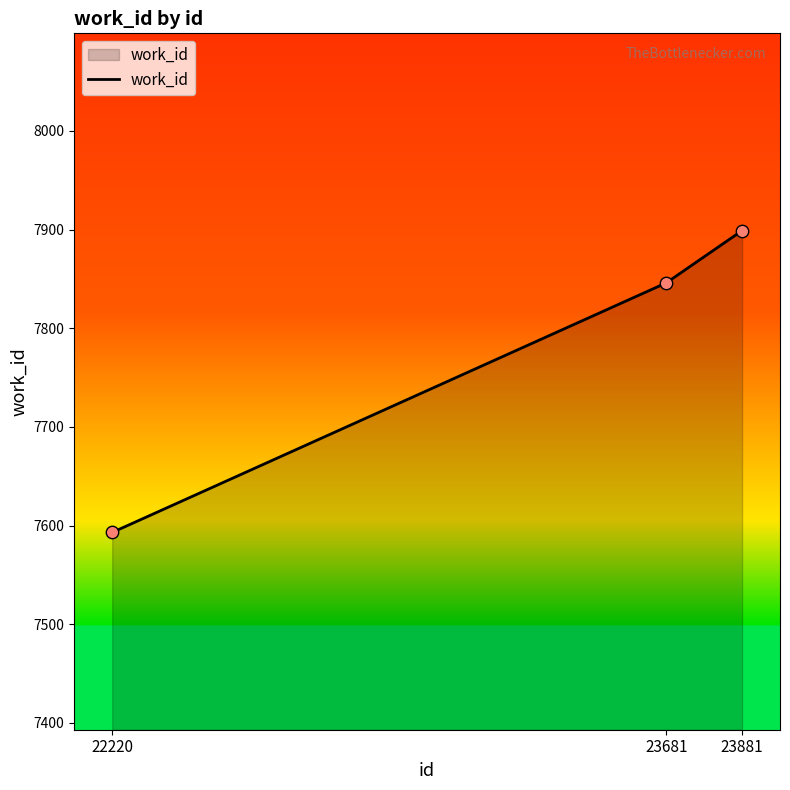

Between 23681 and 23881, which is larger?

23881